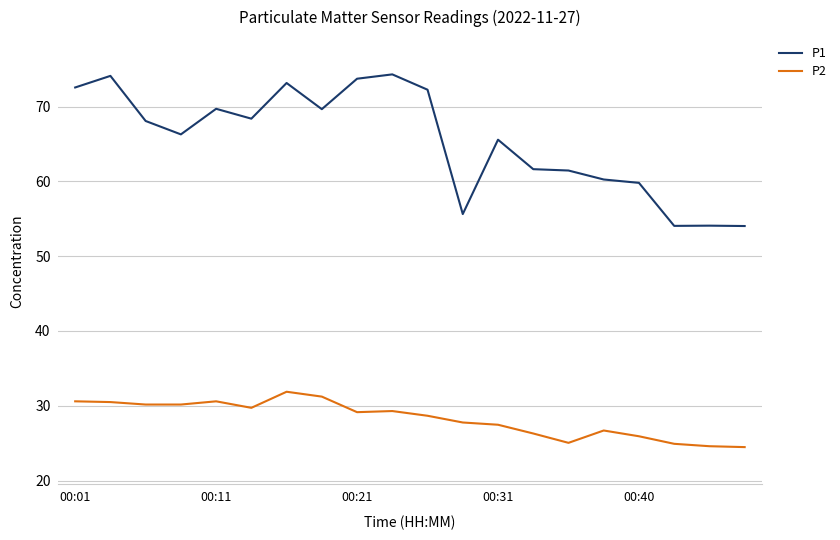

Rank the series by their maximum value, from lowest to highest.

P2, P1